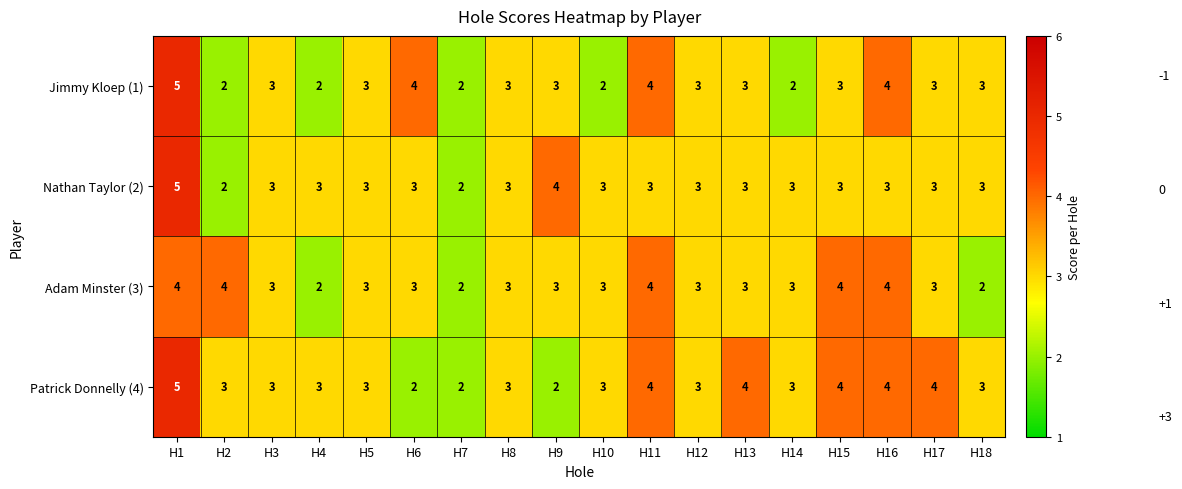

The Jimmy Kloep (1) series shows 1 at H2. True or false?

False